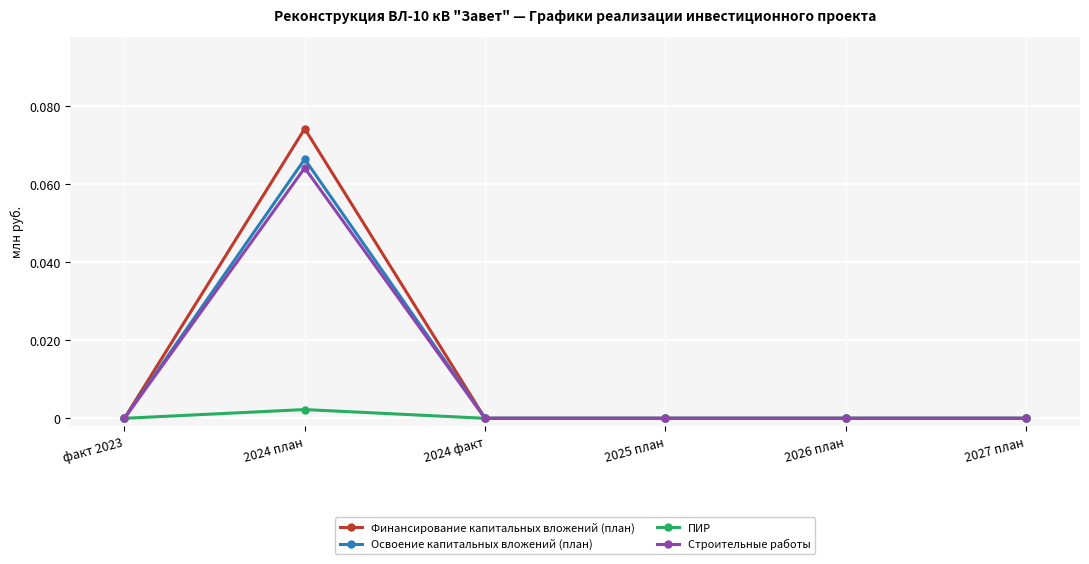

Rank the series by their maximum value, from highest to lowest.

Финансирование капитальных вложений (план), Освоение капитальных вложений (план), Строительные работы, ПИР